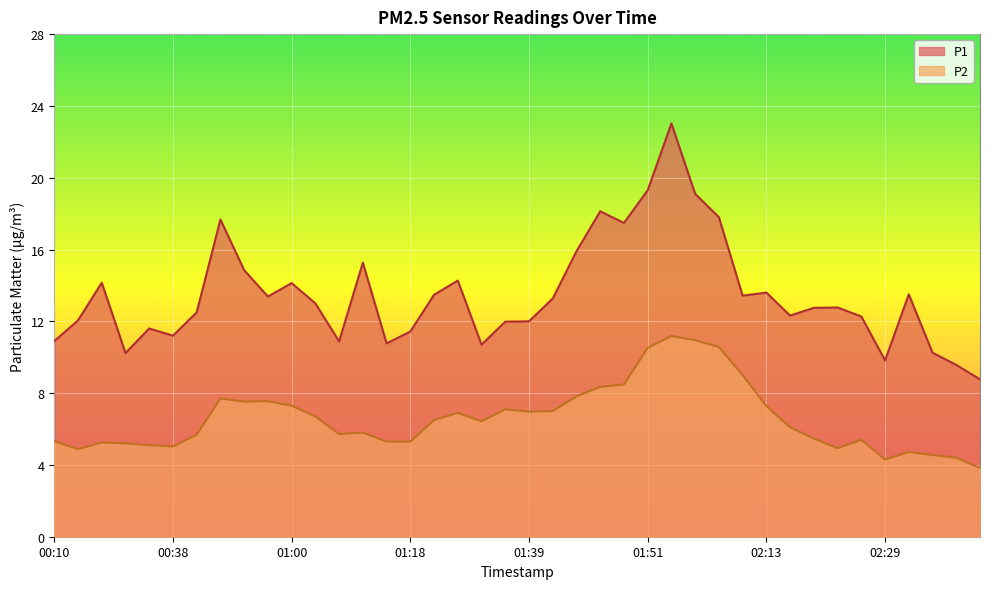

How many series are shown in this chart?

2